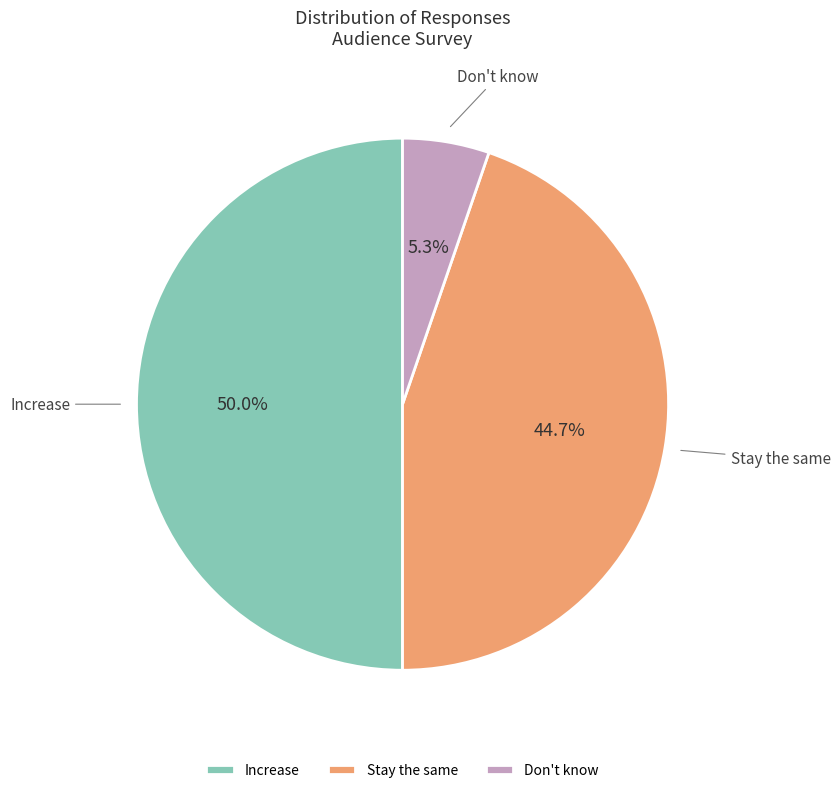

To the nearest percent, what percentage of the pie is Don't know?

5%